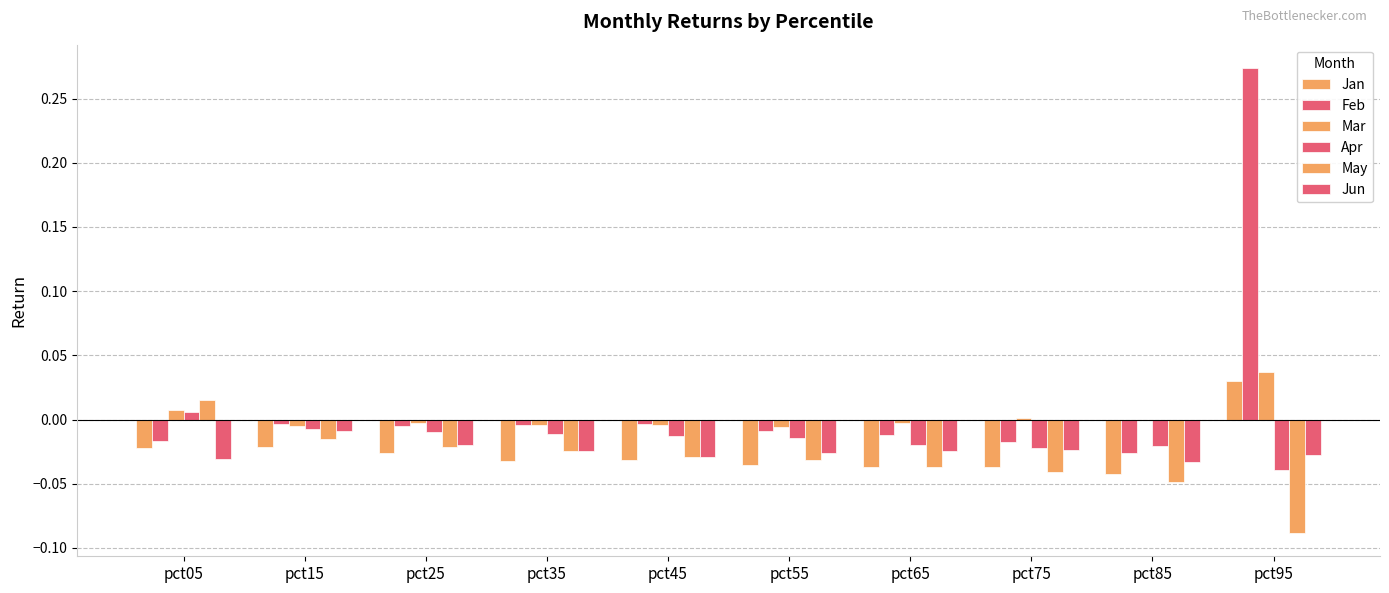

Reading left to right, transcribe all the data shown in this chart.

Jan: -0.0	-0.0	-0.0	-0.0	-0.0	-0.0	-0.0	-0.0	-0.0	0.0
Feb: -0.0	-0.0	-0.0	-0.0	-0.0	-0.0	-0.0	-0.0	-0.0	0.3
Mar: 0.0	-0.0	-0.0	-0.0	-0.0	-0.0	-0.0	0.0	-0.0	0.0
Apr: 0.0	-0.0	-0.0	-0.0	-0.0	-0.0	-0.0	-0.0	-0.0	-0.0
May: 0.0	-0.0	-0.0	-0.0	-0.0	-0.0	-0.0	-0.0	-0.0	-0.1
Jun: -0.0	-0.0	-0.0	-0.0	-0.0	-0.0	-0.0	-0.0	-0.0	-0.0